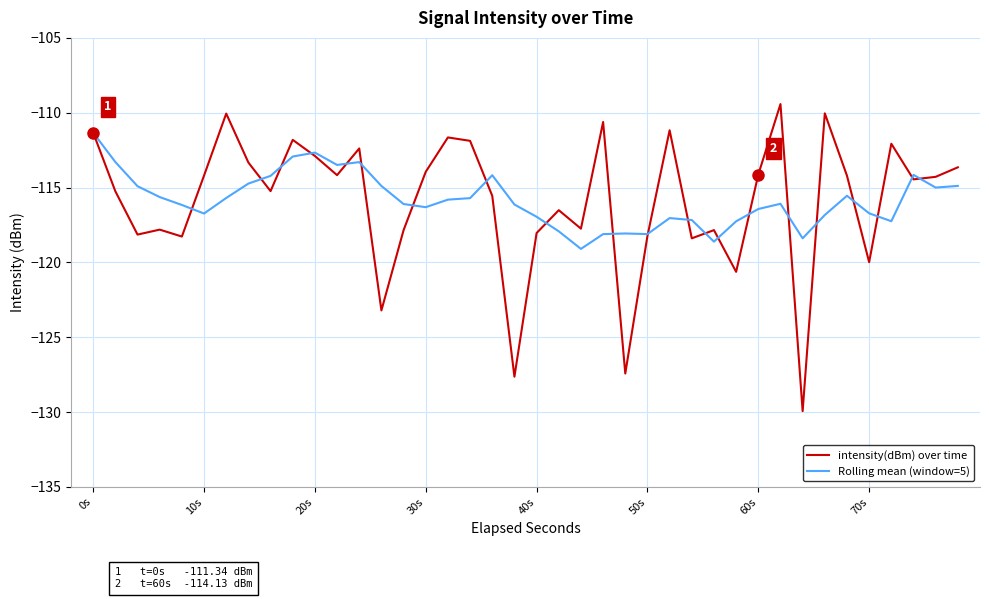

Which series ends up on top after the final intersection of intensity(dBm) over time and Rolling mean (window=5)?

intensity(dBm) over time